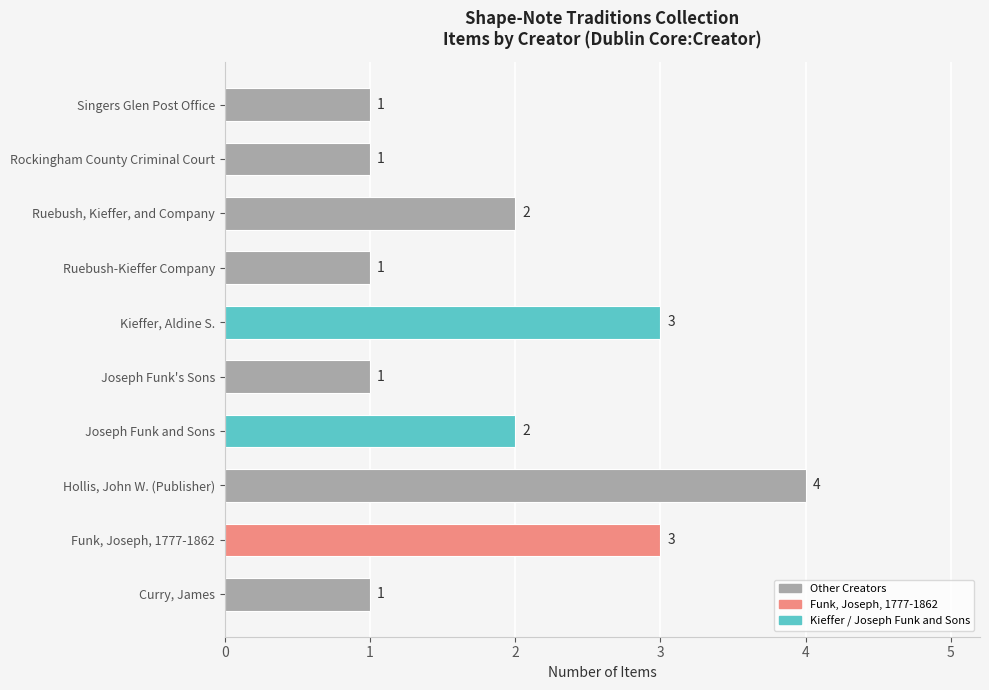

Reading bottom to top, extract all data points from this chart.

1	3	4	2	1	3	1	2	1	1